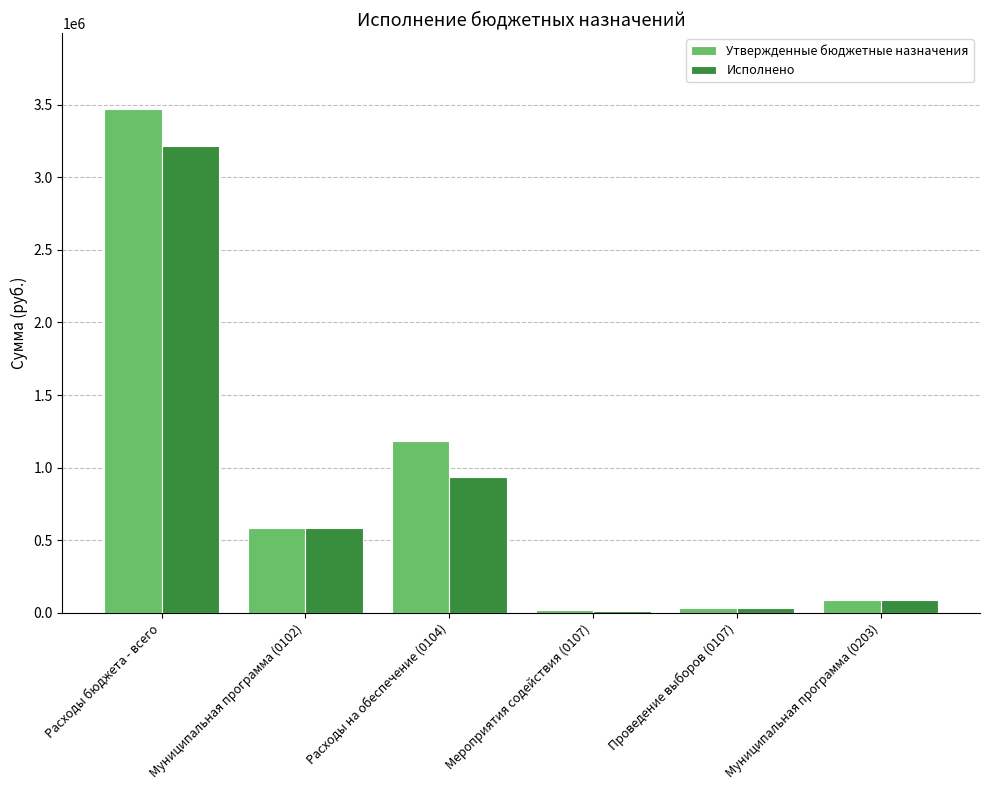

Is it true that Исполнено equals 4377359.4 at Расходы бюджета - всего?

False